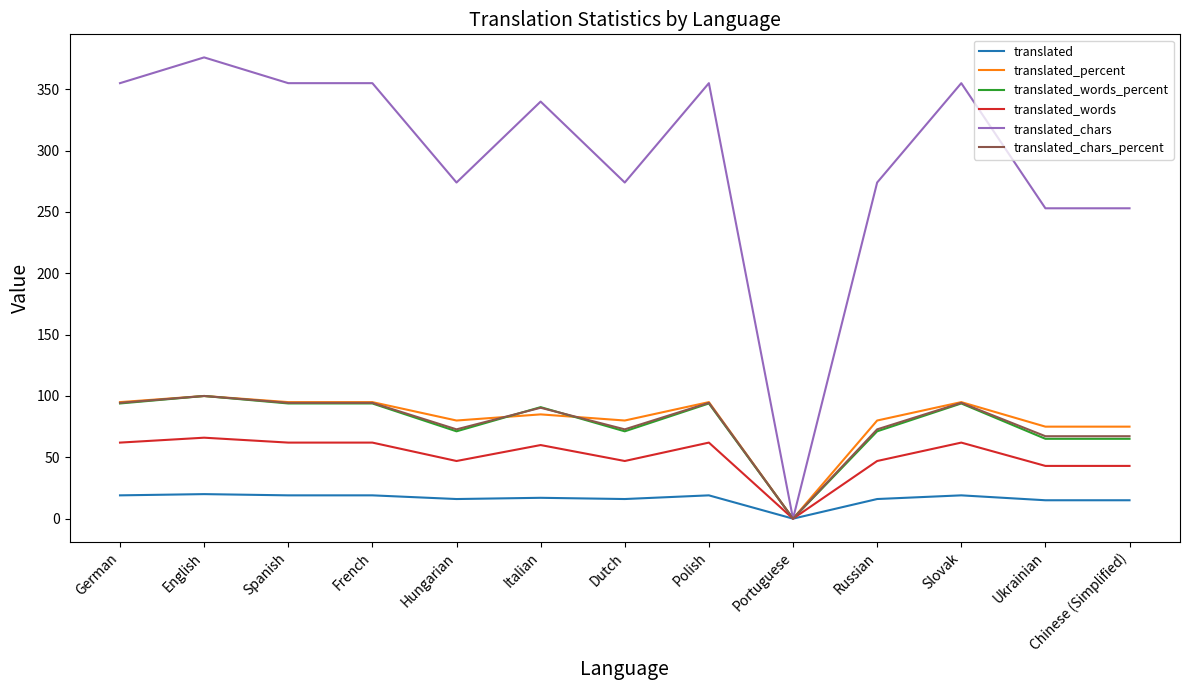

At which category does the chart reach its minimum across all series?

Portuguese